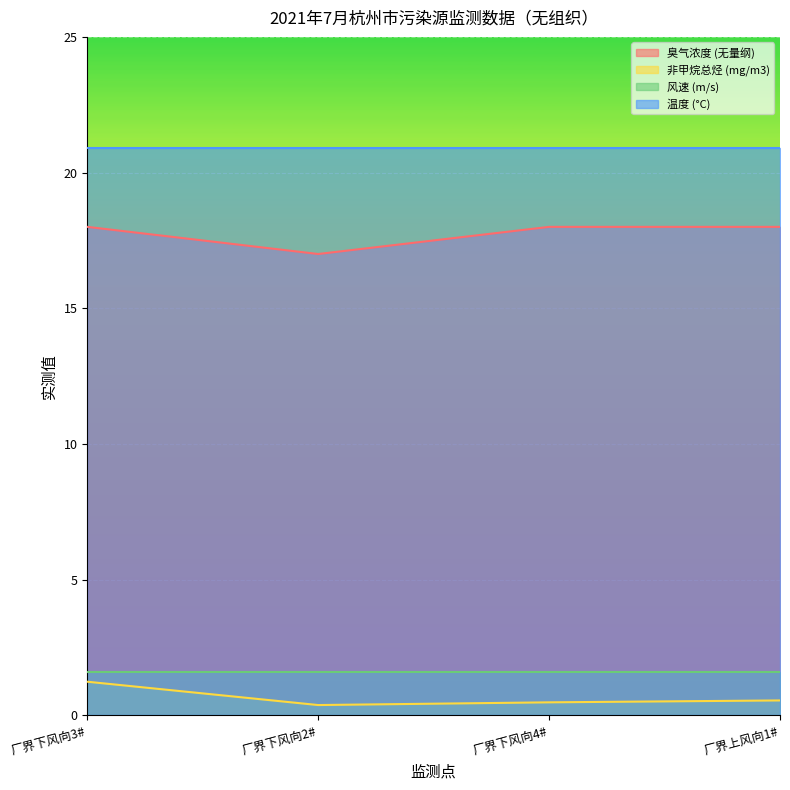

True or false: 温度 (°C) and 非甲烷总烃 (mg/m3) cross at least once.

False